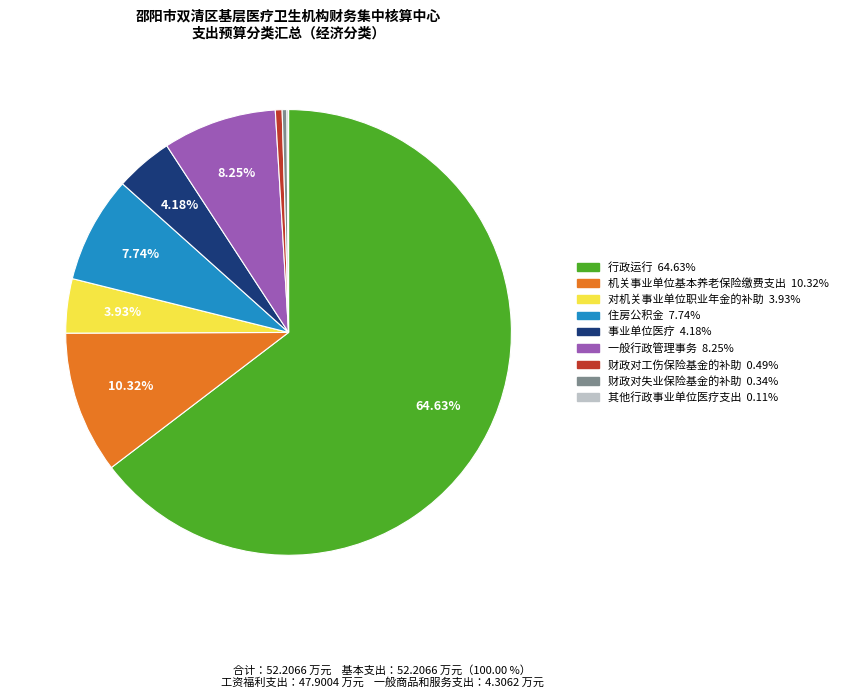

The 事业单位医疗 slice represents 4% of the pie. True or false?

True